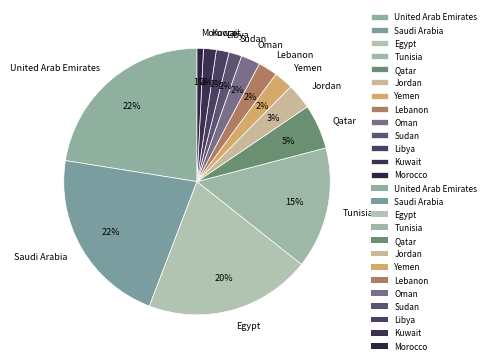

Between Jordan and Libya, which is larger?

Jordan